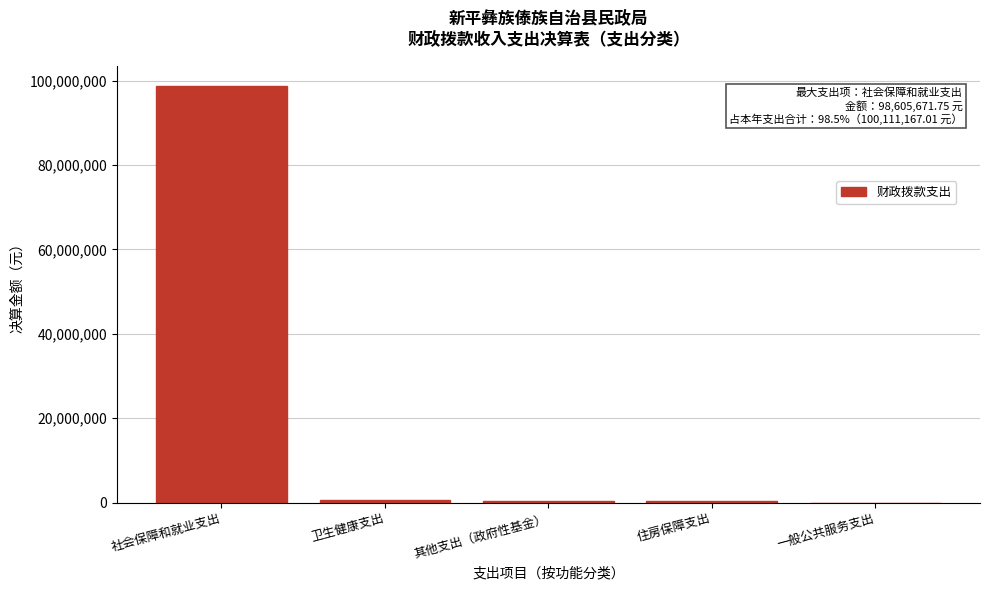

Is it true that the value at 社会保障和就业支出 is 98605671.8?

True